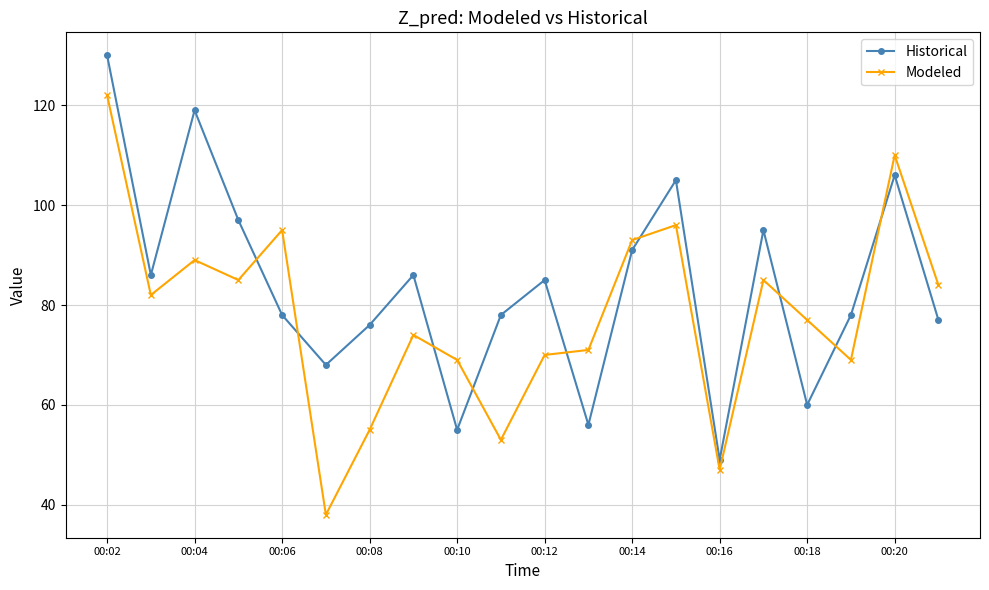

Count the number of categories in the chart.

20